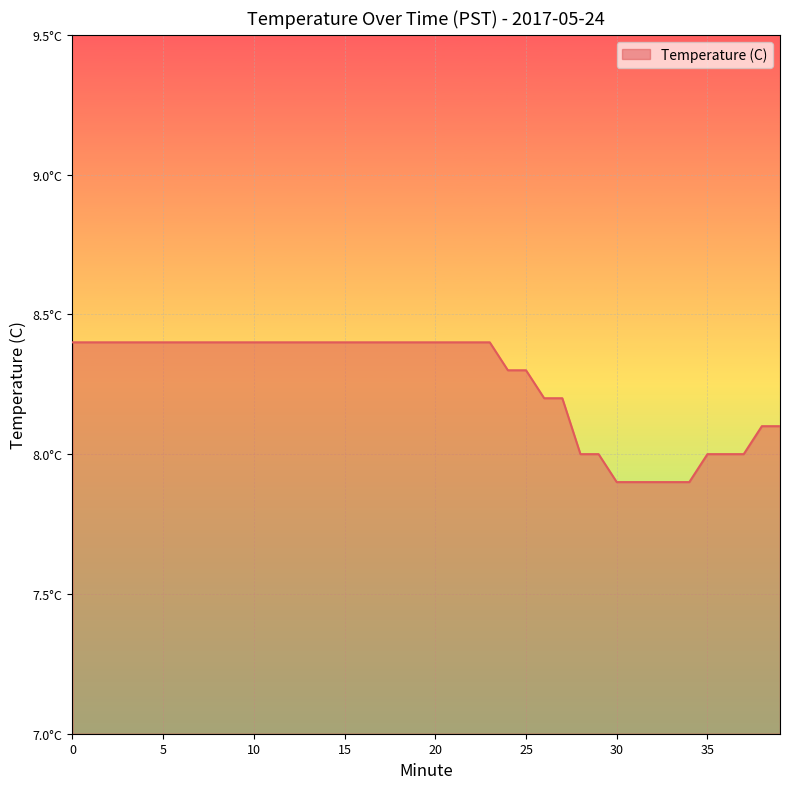

What is the smallest value displayed?

7.9